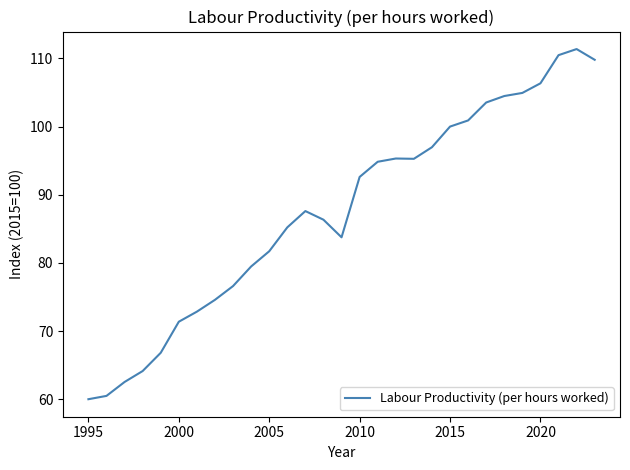

How many series are shown in this chart?

1